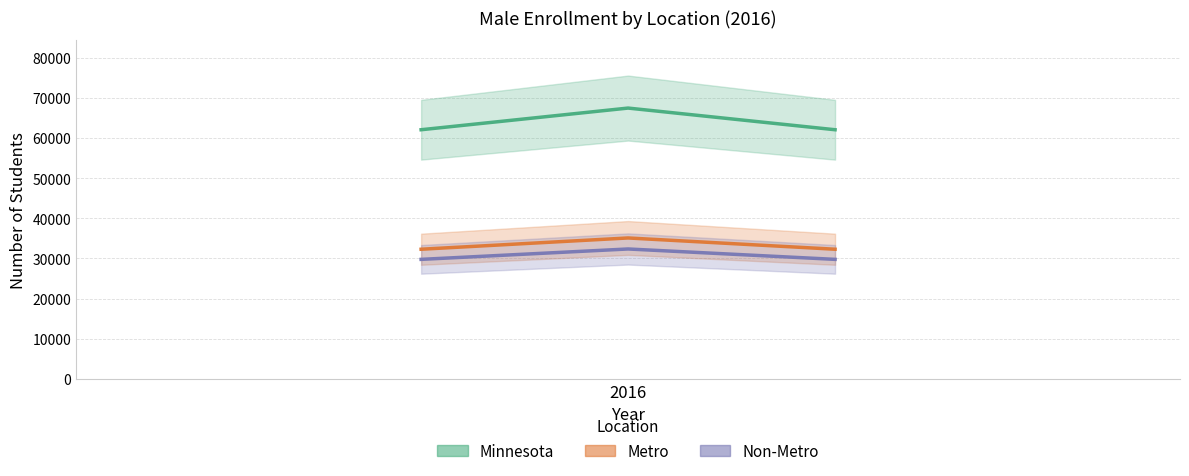

What is the greatest value displayed?

67450.0